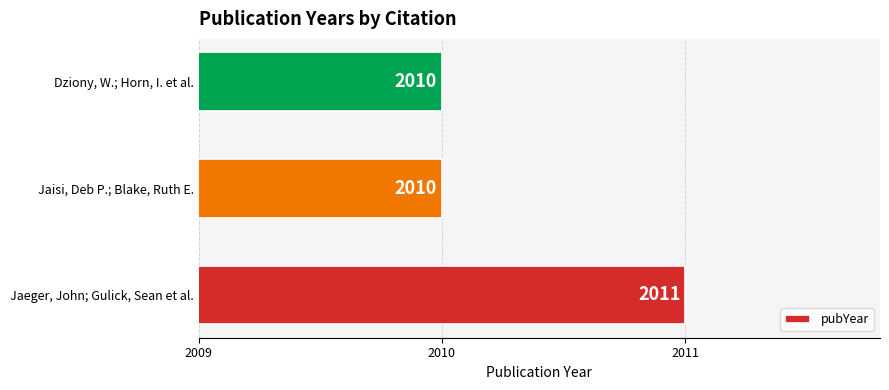

How many bars are there in total?

3